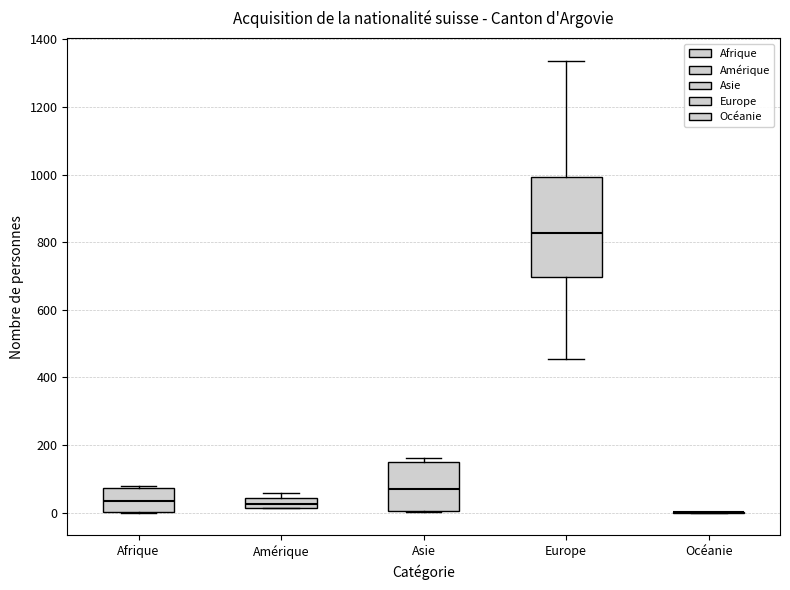

Comparing the boxes themselves (not the whiskers), which one is the tallest?

Europe